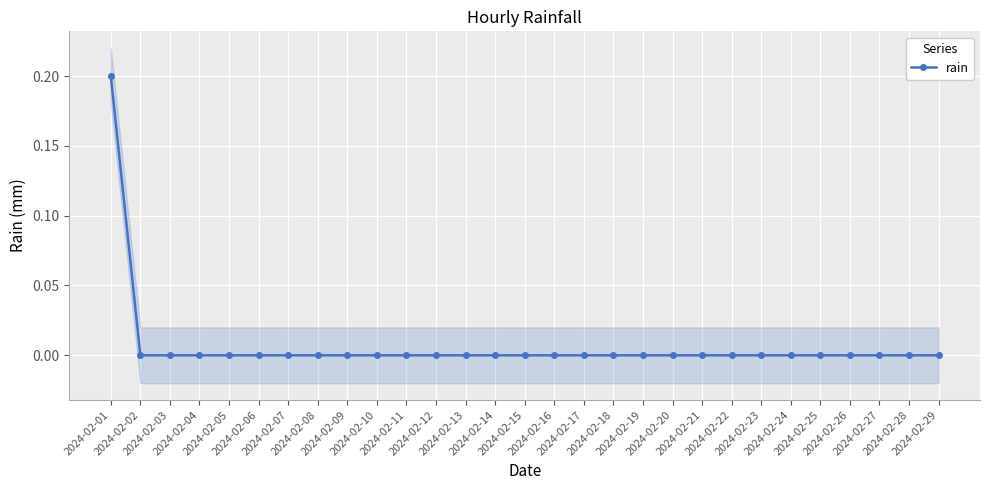

Rank the categories by value from lowest to highest.

2024-02-02, 2024-02-03, 2024-02-04, 2024-02-05, 2024-02-06, 2024-02-07, 2024-02-08, 2024-02-09, 2024-02-10, 2024-02-11, 2024-02-12, 2024-02-13, 2024-02-14, 2024-02-15, 2024-02-16, 2024-02-17, 2024-02-18, 2024-02-19, 2024-02-20, 2024-02-21, 2024-02-22, 2024-02-23, 2024-02-24, 2024-02-25, 2024-02-26, 2024-02-27, 2024-02-28, 2024-02-29, 2024-02-01